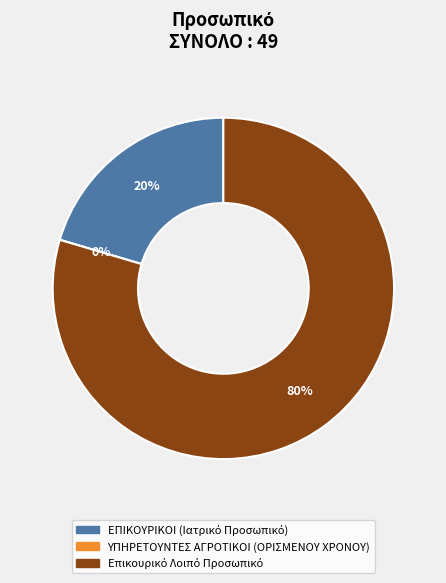

Is it true that Επικουρικό Λοιπό Προσωπικό is 80% of the pie?

True